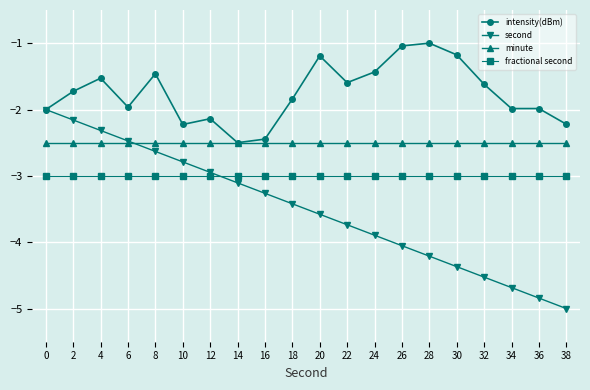

What is the spread (max minus min) of values at 8?

1.5